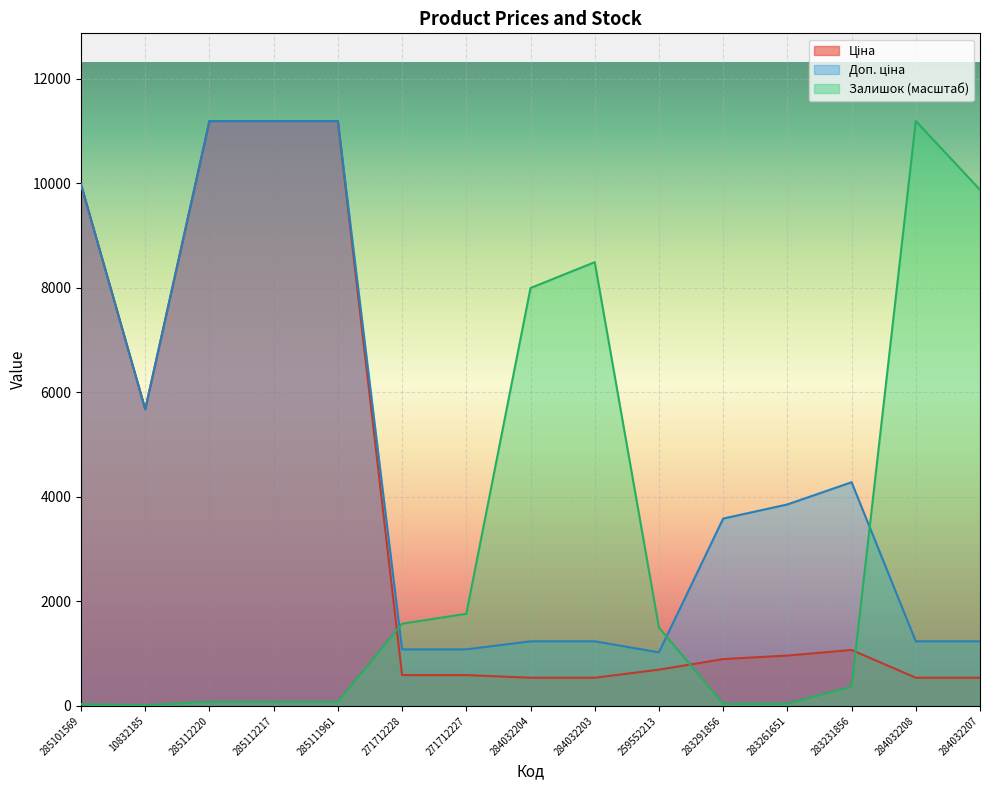

Which series ends up on top after the final intersection of Залишок and Ціна?

Залишок